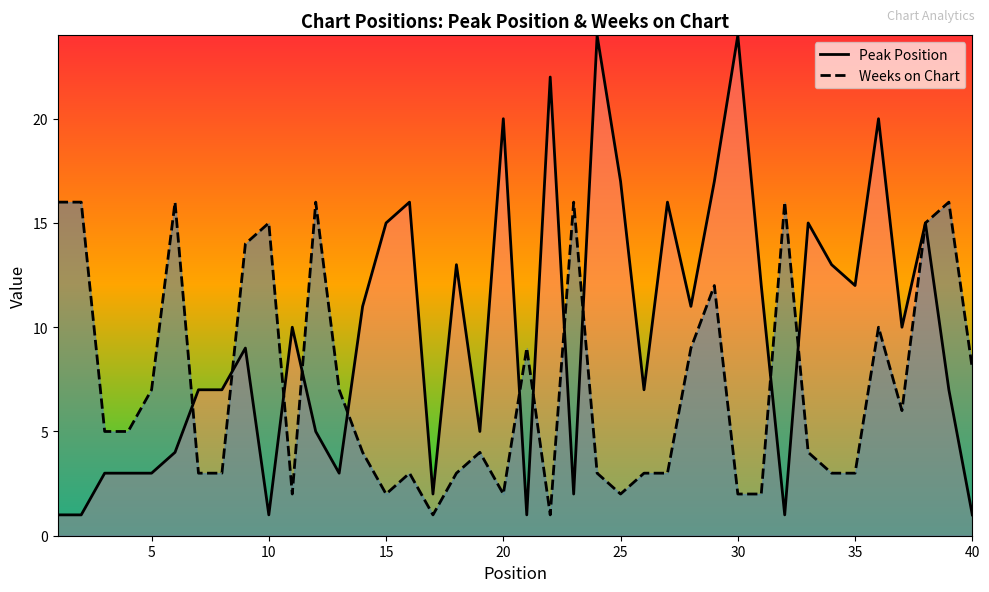

What is the greatest value displayed?

24